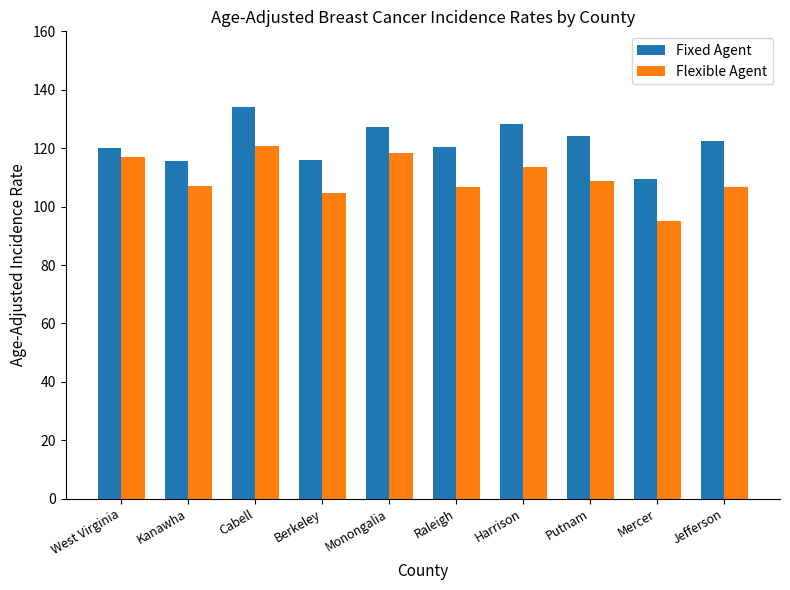

Which category has the lowest value in the Flexible Agent series?

Mercer